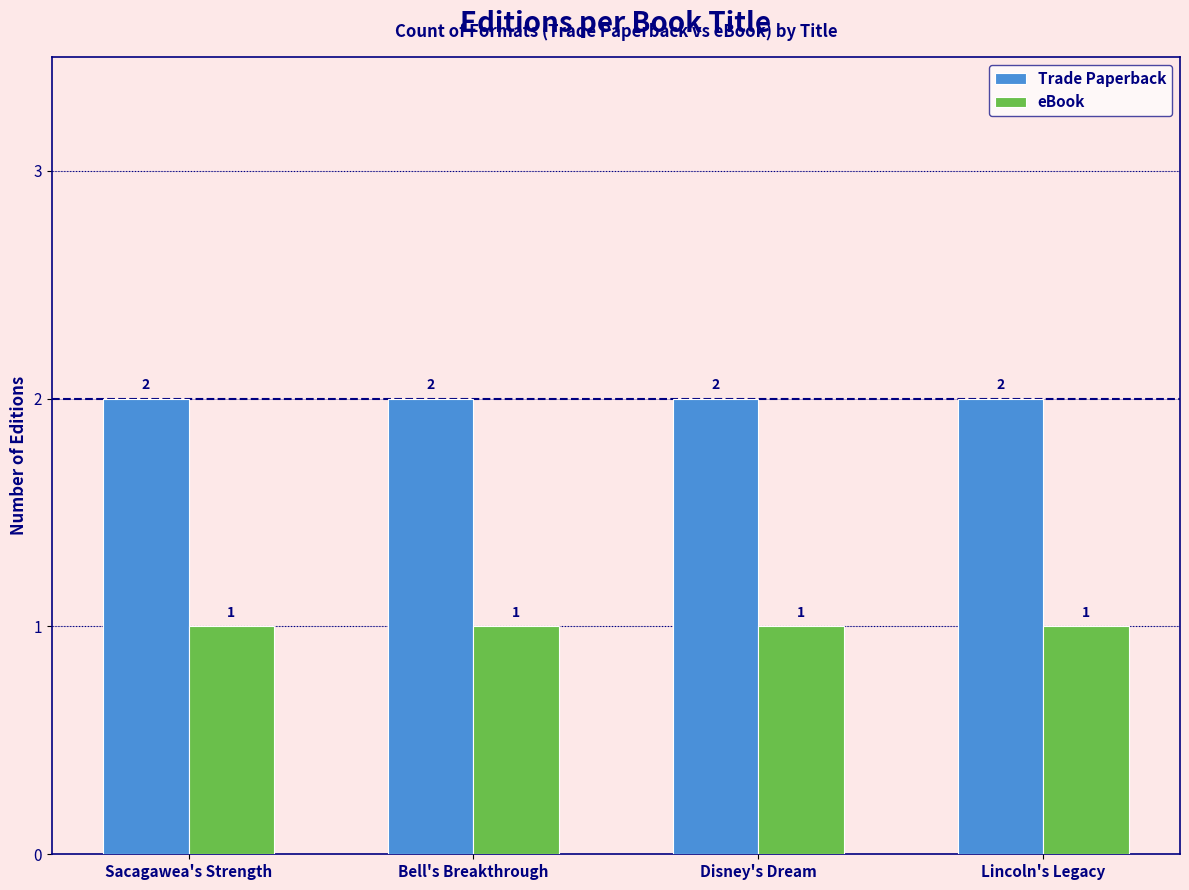

Rank the series at Sacagawea's Strength from lowest to highest value.

eBook, Trade Paperback